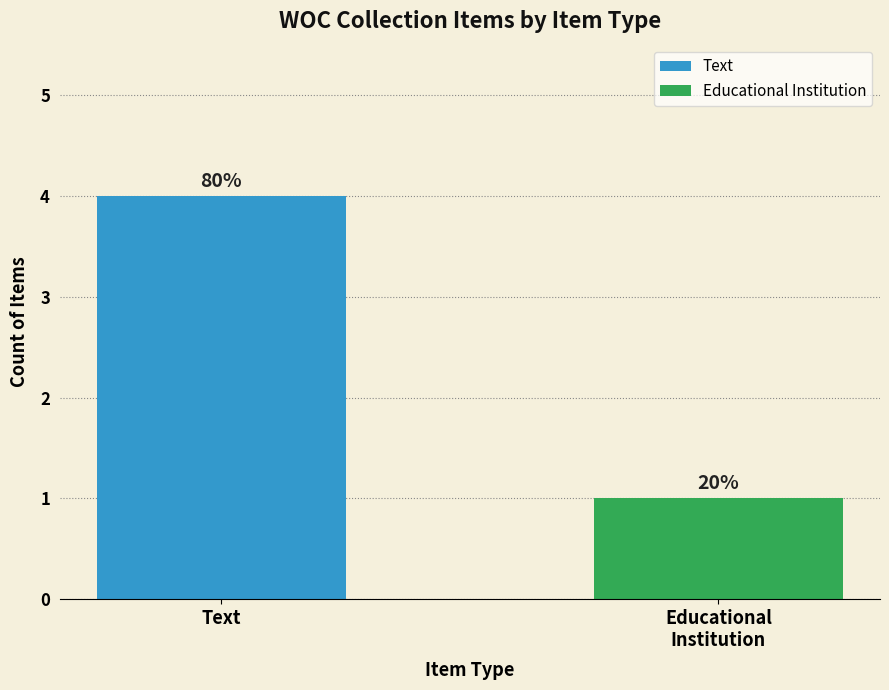

Are the bars grouped side by side (vs. stacked)?

Yes